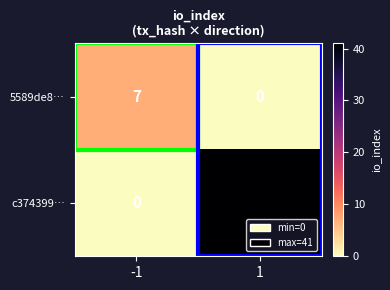

Which series changed the most between -1 and 1?

c374399…